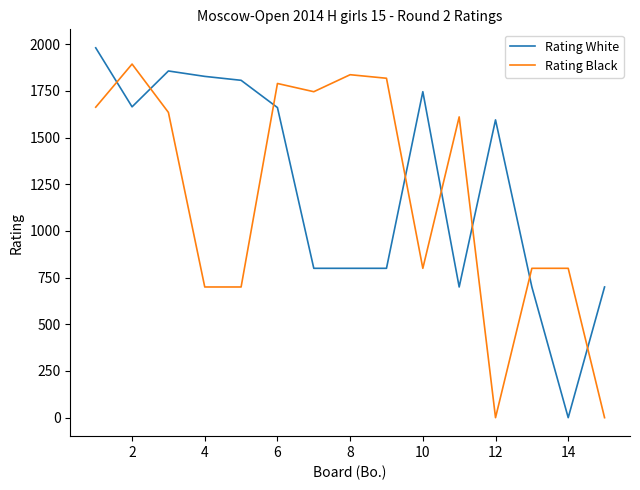

True or false: Rating White and Rating Black intersect in this chart.

True